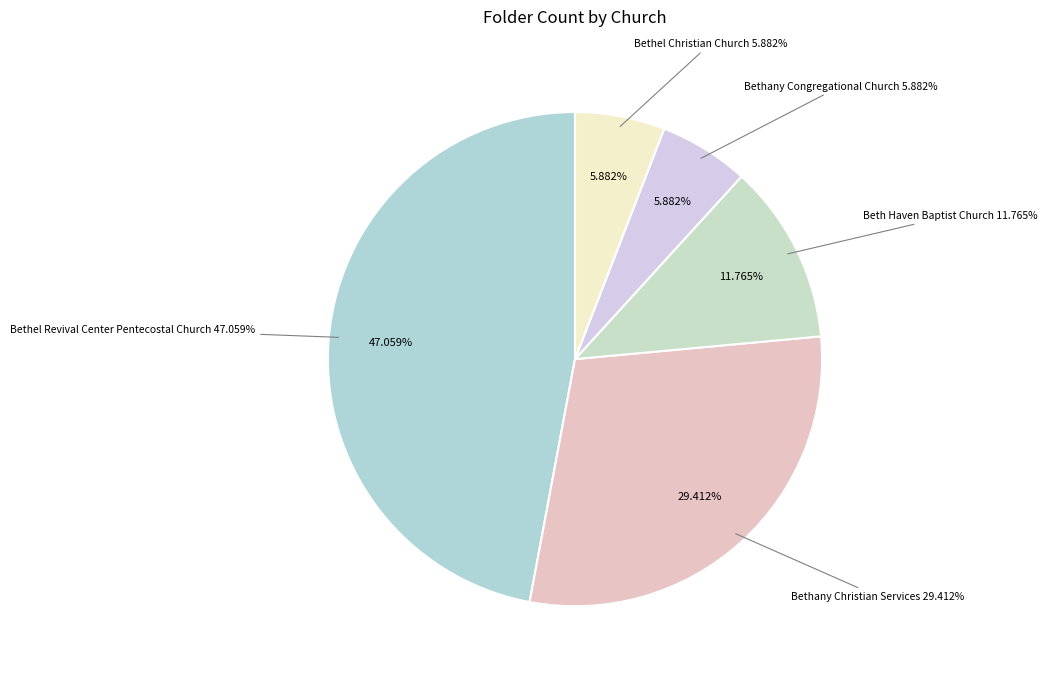

The Bethany Christian Services slice represents 29% of the pie. True or false?

True